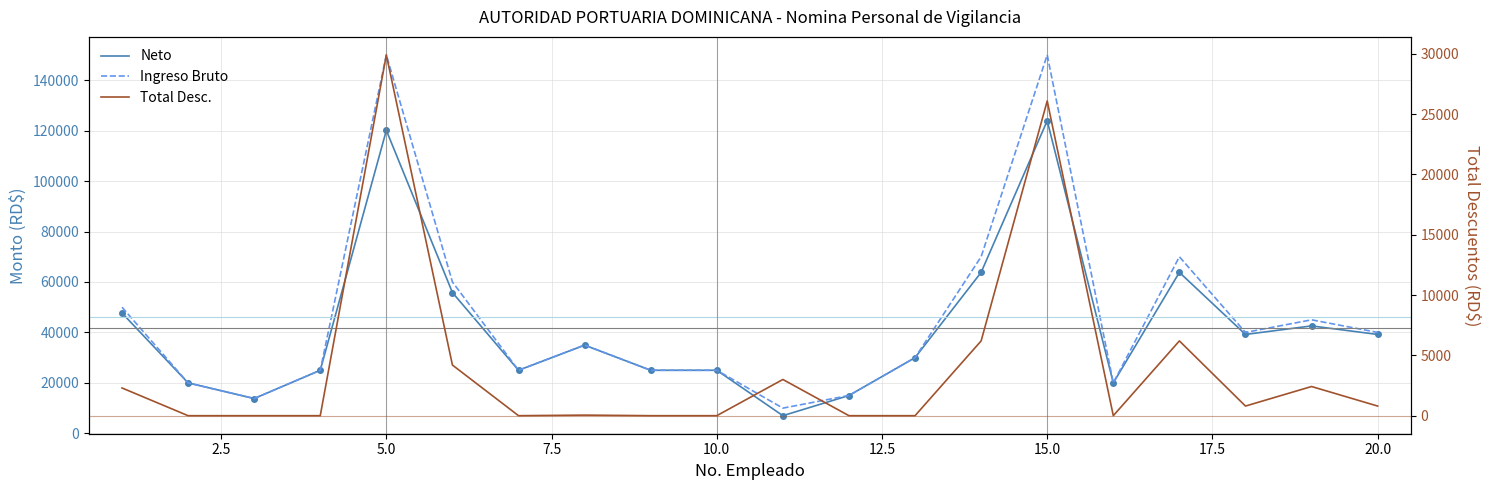

Which series has the largest total across all categories?

Ingreso Bruto